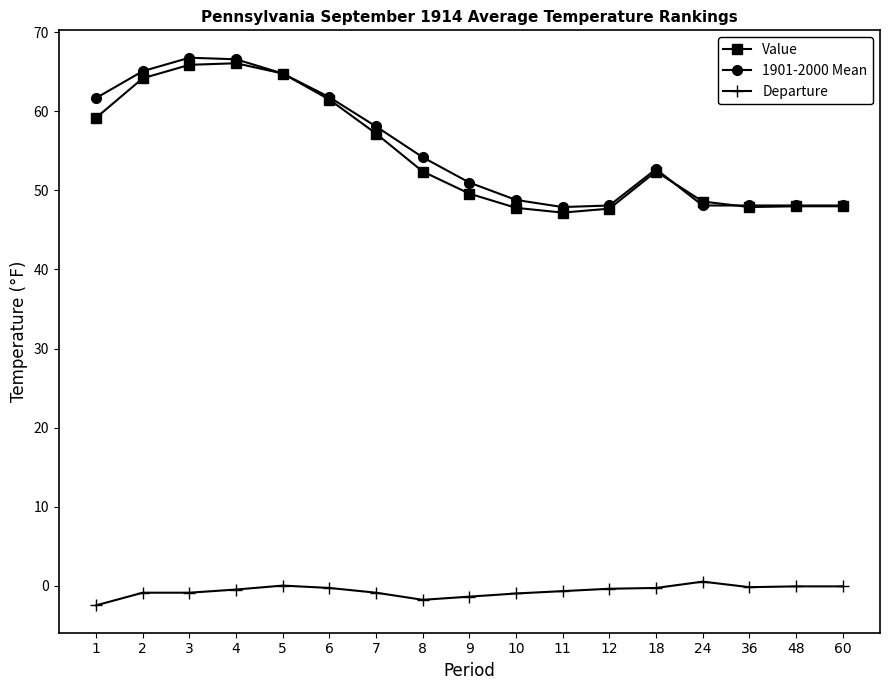

Read the Departure value at 18.

-0.3